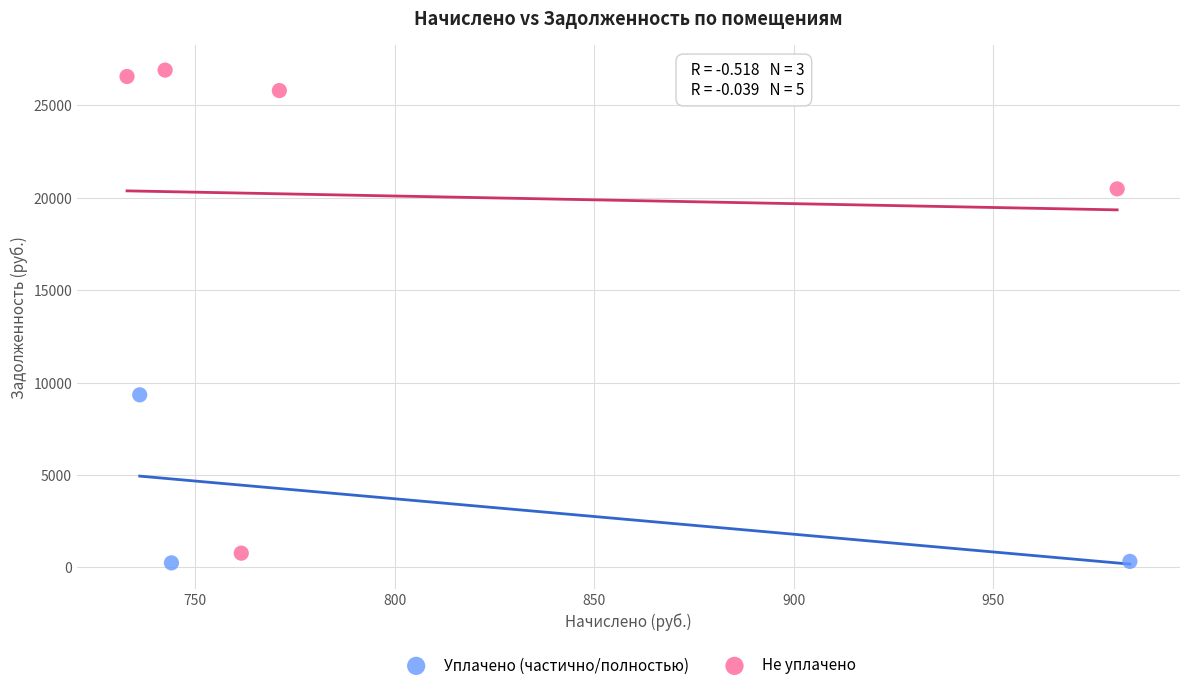

Which series contains the highest Y value?

Не уплачено